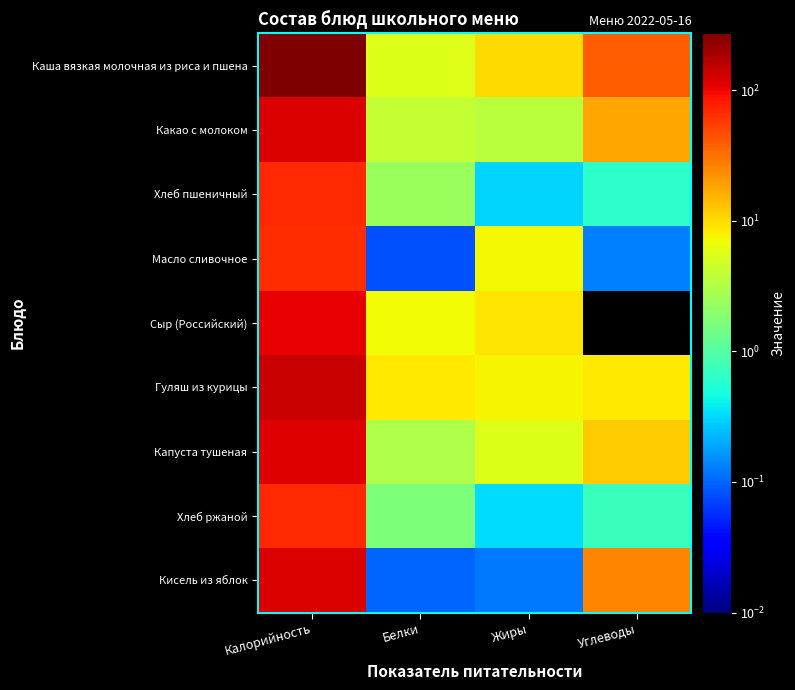

Between Белки and Жиры, which is larger?

Жиры